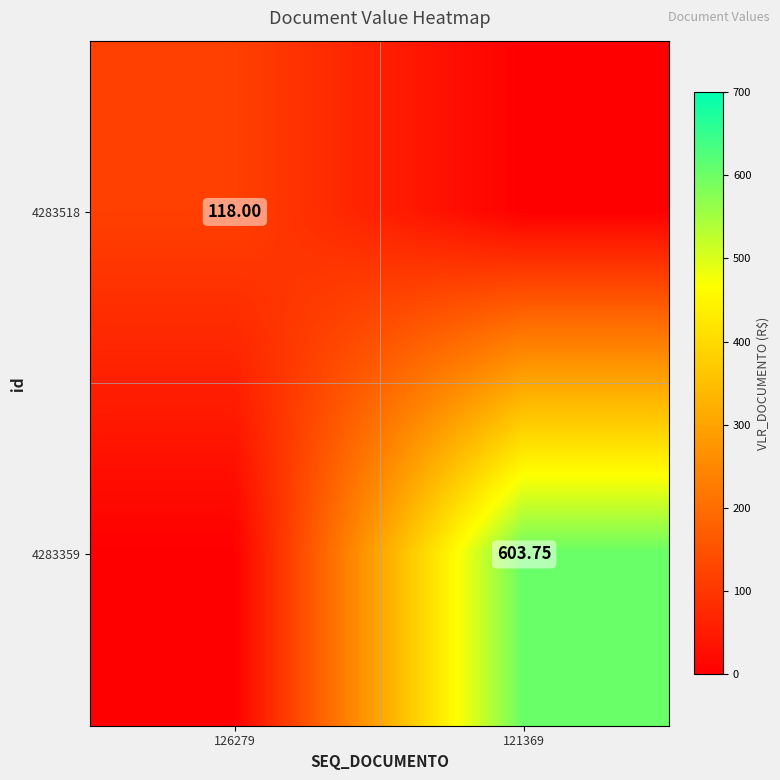

The 4283518 series shows 25.0 at 126279. True or false?

False